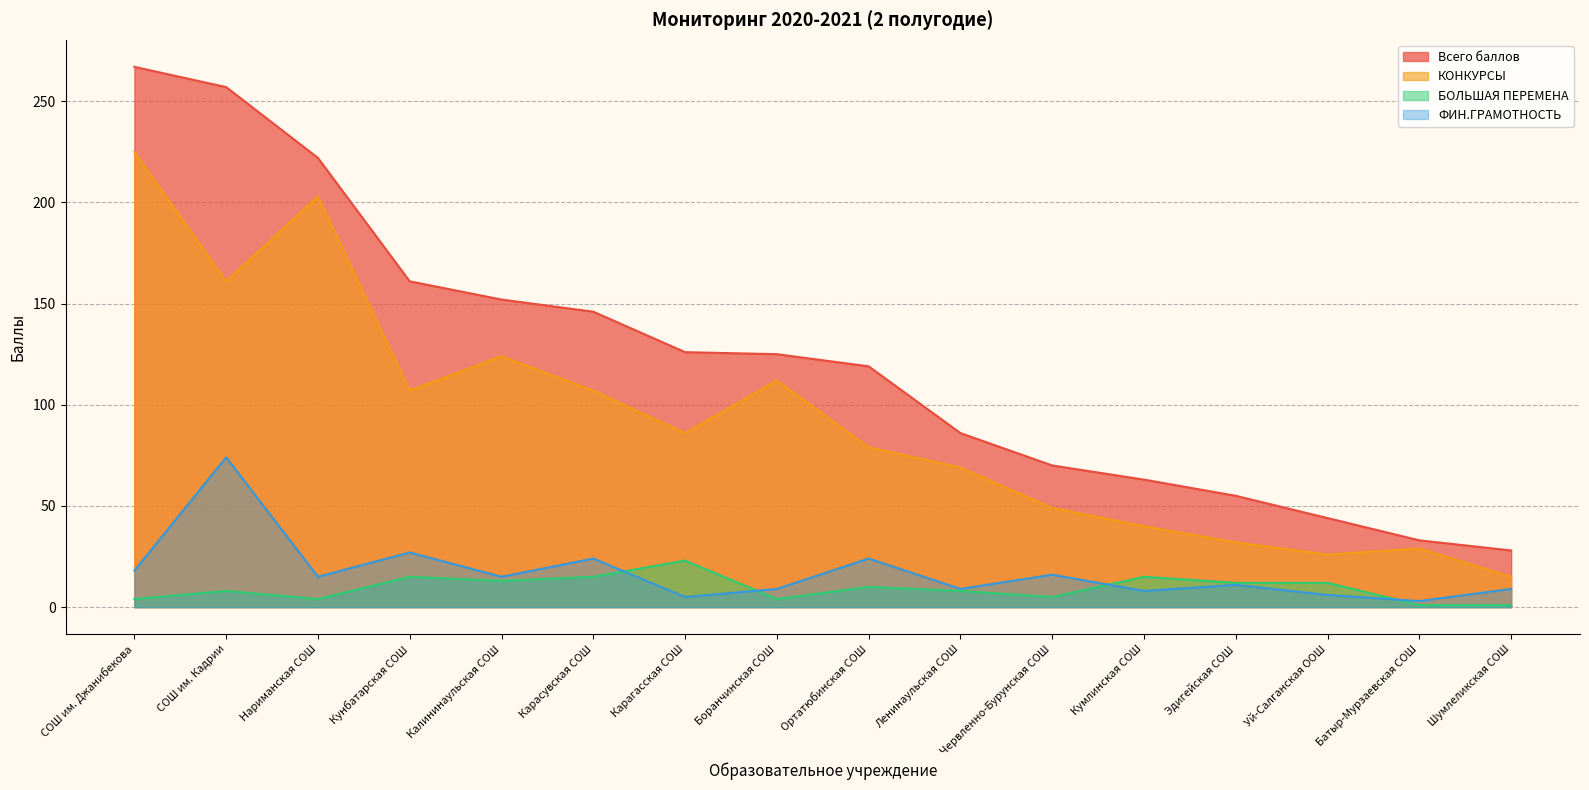

Reading left to right, extract all data points from this chart.

Всего баллов: 267	257	222	161	152	146	126	125	119	86	70	63	55	44	33	28
КОНКУРСЫ: 225	161	203	107	124	107	86	112	79	69	49	40	32	26	29	15
БОЛЬШАЯ ПЕРЕМЕНА: 4	8	4	15	13	15	23	4	10	8	5	15	12	12	1	1
ФИН.ГРАМОТНОСТЬ: 18	74	15	27	15	24	5	9	24	9	16	8	11	6	3	9